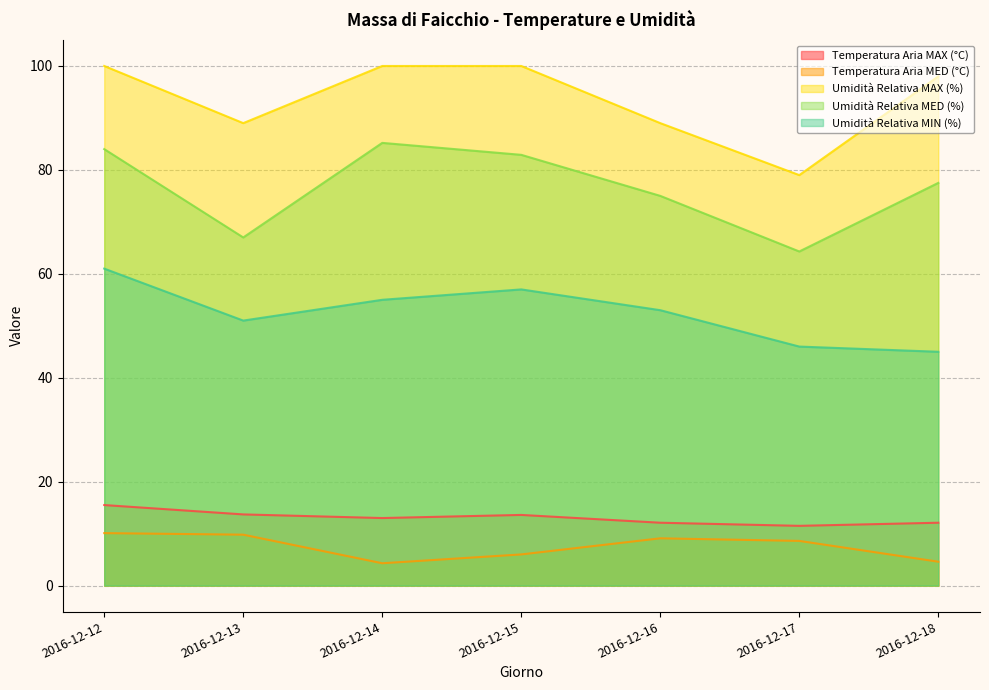

True or false: Temperatura Aria MED (°C) and Temperatura Aria MAX (°C) intersect in this chart.

False